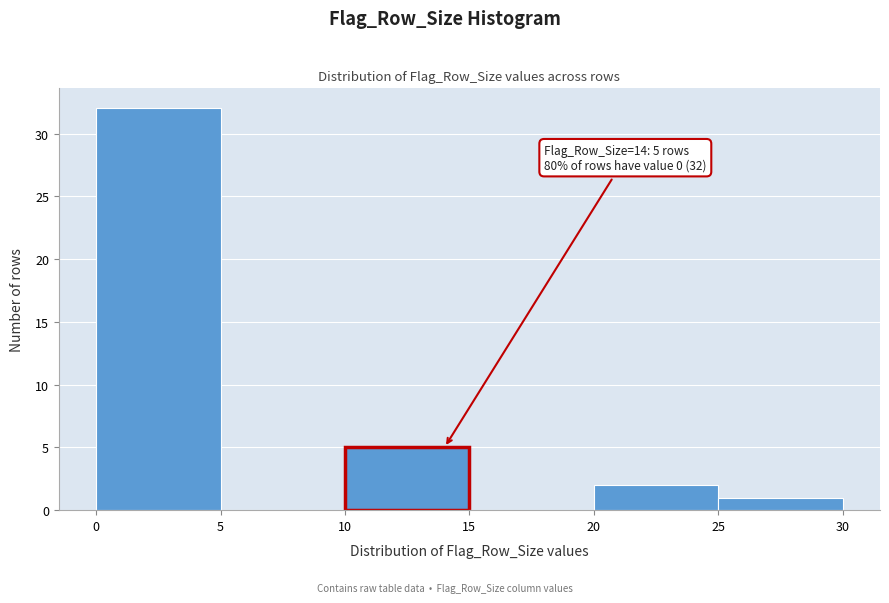

Which range on the x-axis has the tallest bar?

0 to 5